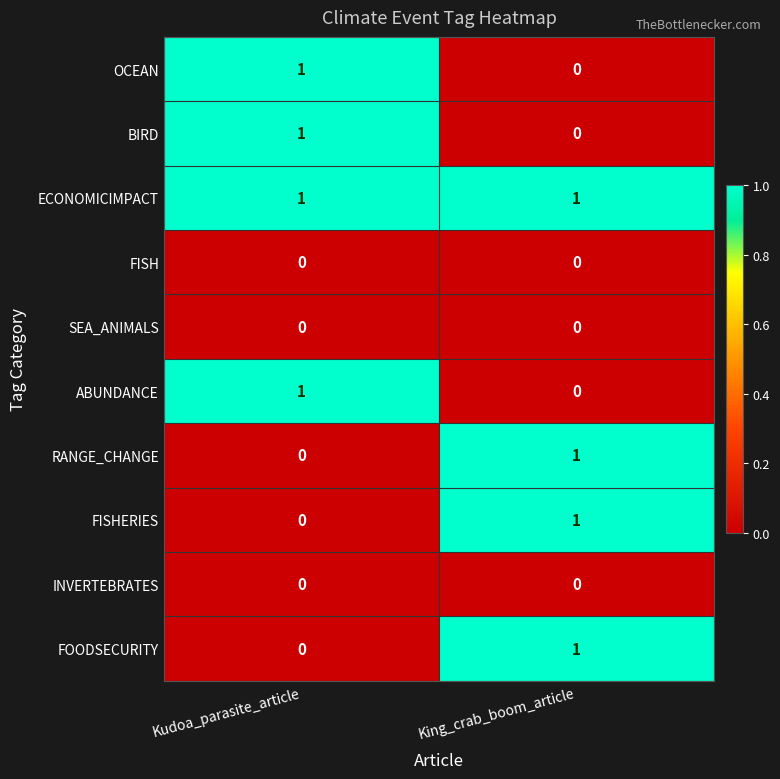

Reading left to right, list all the values displayed in this chart.

OCEAN: 1	0
BIRD: 1	0
ECONOMICIMPACT: 1	1
FISH: 0	0
SEA_ANIMALS: 0	0
ABUNDANCE: 1	0
RANGE_CHANGE: 0	1
FISHERIES: 0	1
INVERTEBRATES: 0	0
FOODSECURITY: 0	1